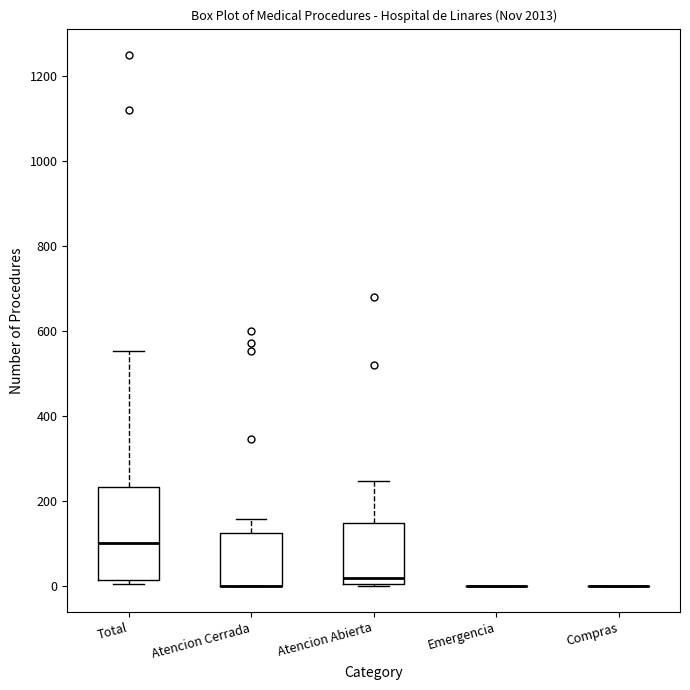

Where does the upper whisker of the box for Atencion Cerrada end on the y-axis? The values are not printed on the chart, so give them approximately, as read against the axis.

160